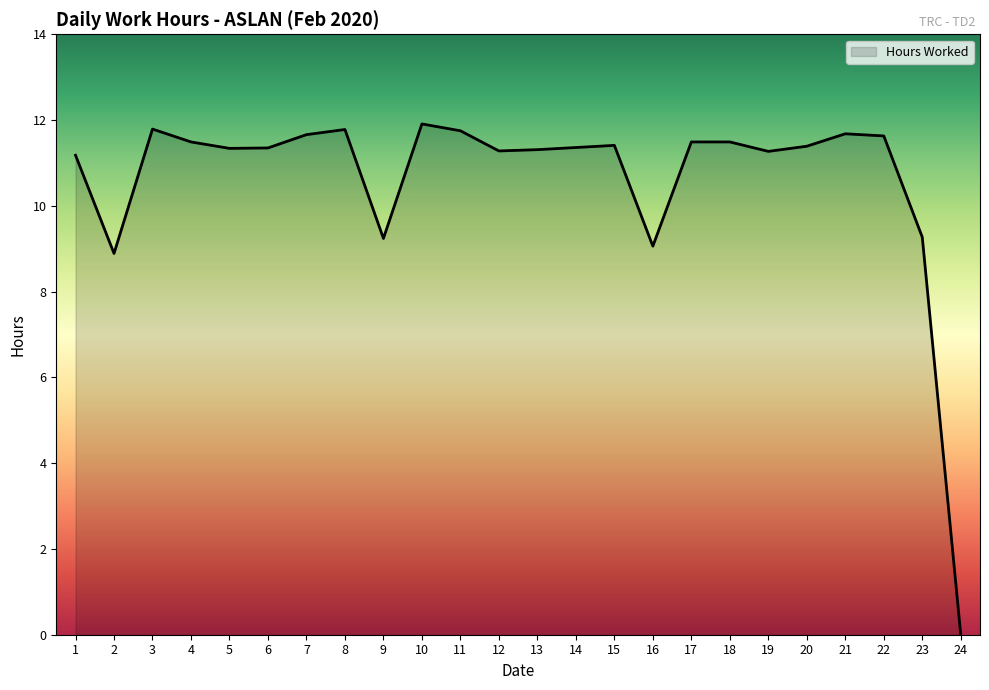

Which label corresponds to the largest value in the chart?

10